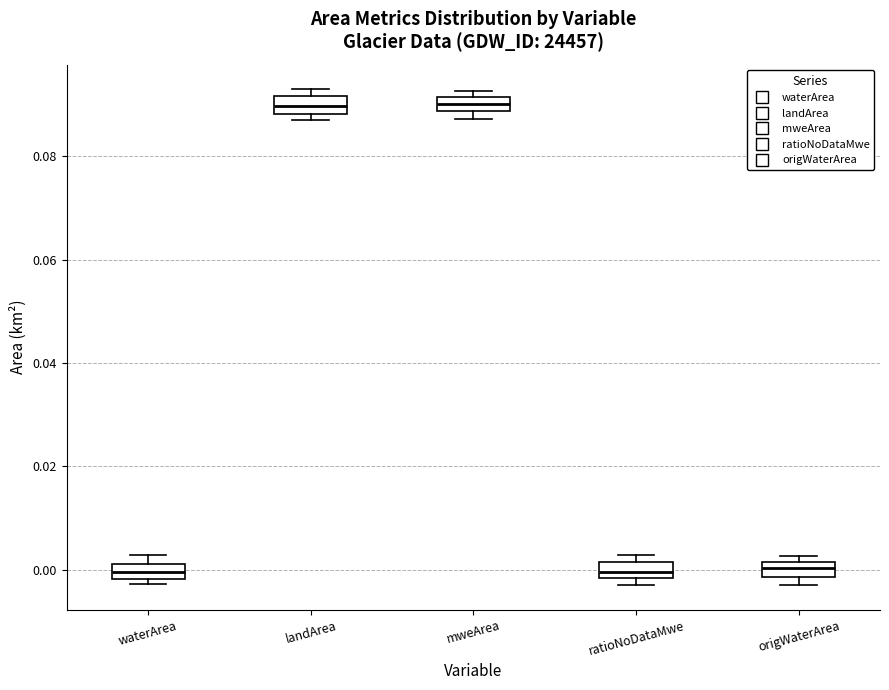

Where does the median line of the box for ratioNoDataMwe sit on the y-axis? The values are not printed on the chart, so give them approximately, as read against the axis.

0.000